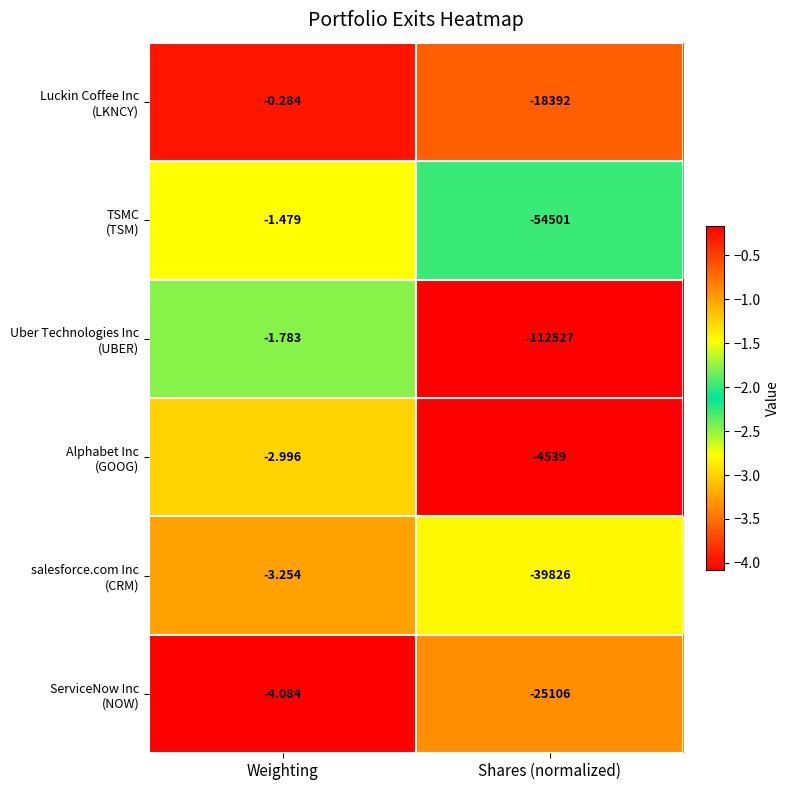

At which category is the sum across all series the highest?

Weighting